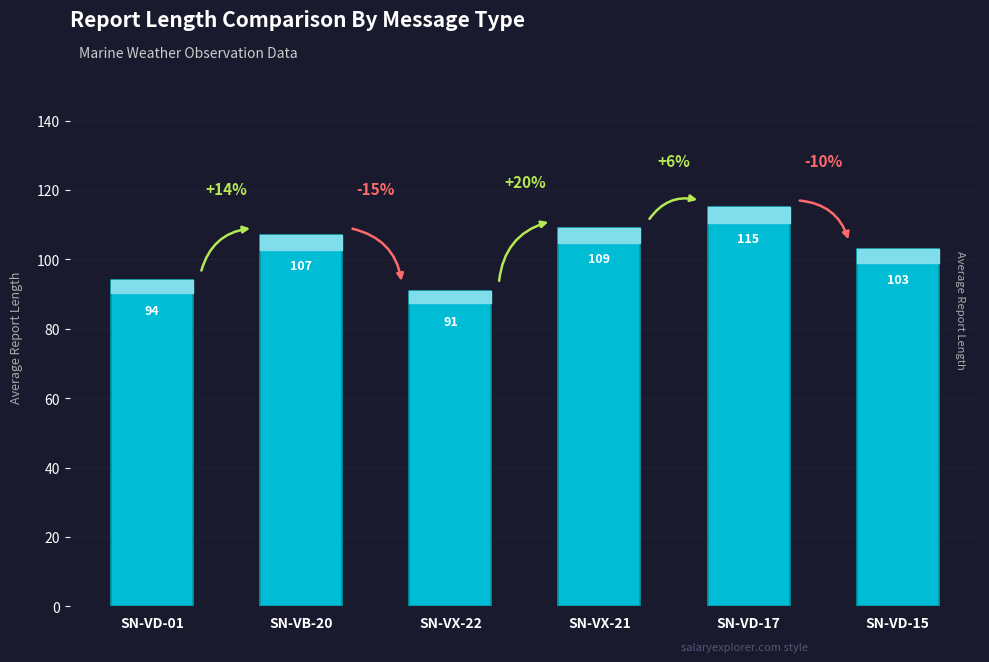

What is the change in value from SN-VD-01 to SN-VX-21?

+15